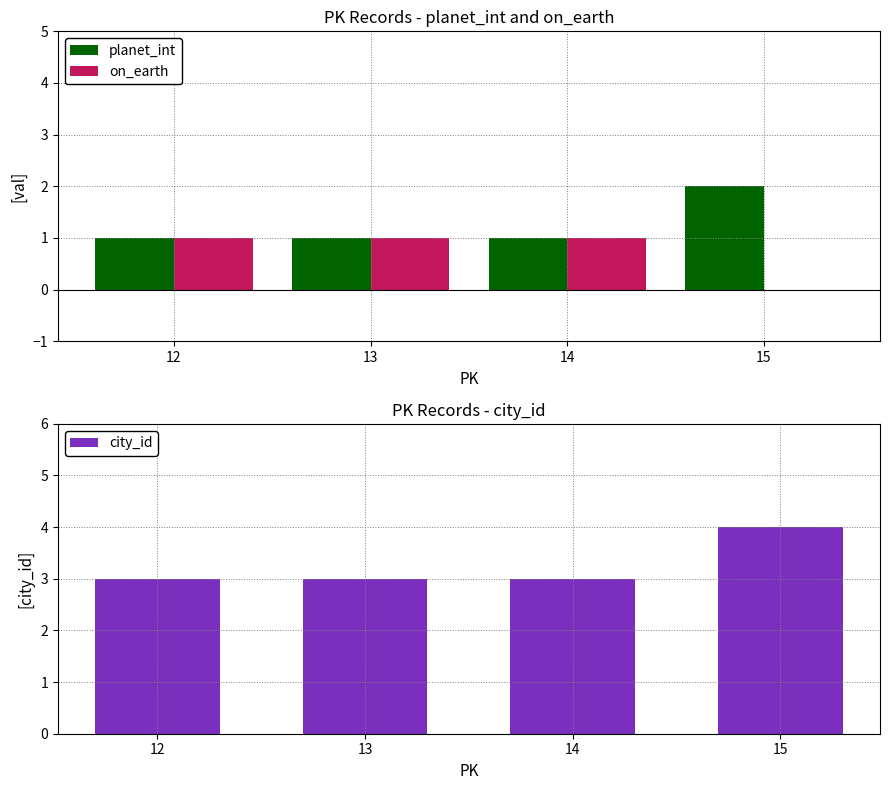

Where is on_earth nearest to the value 0?

15